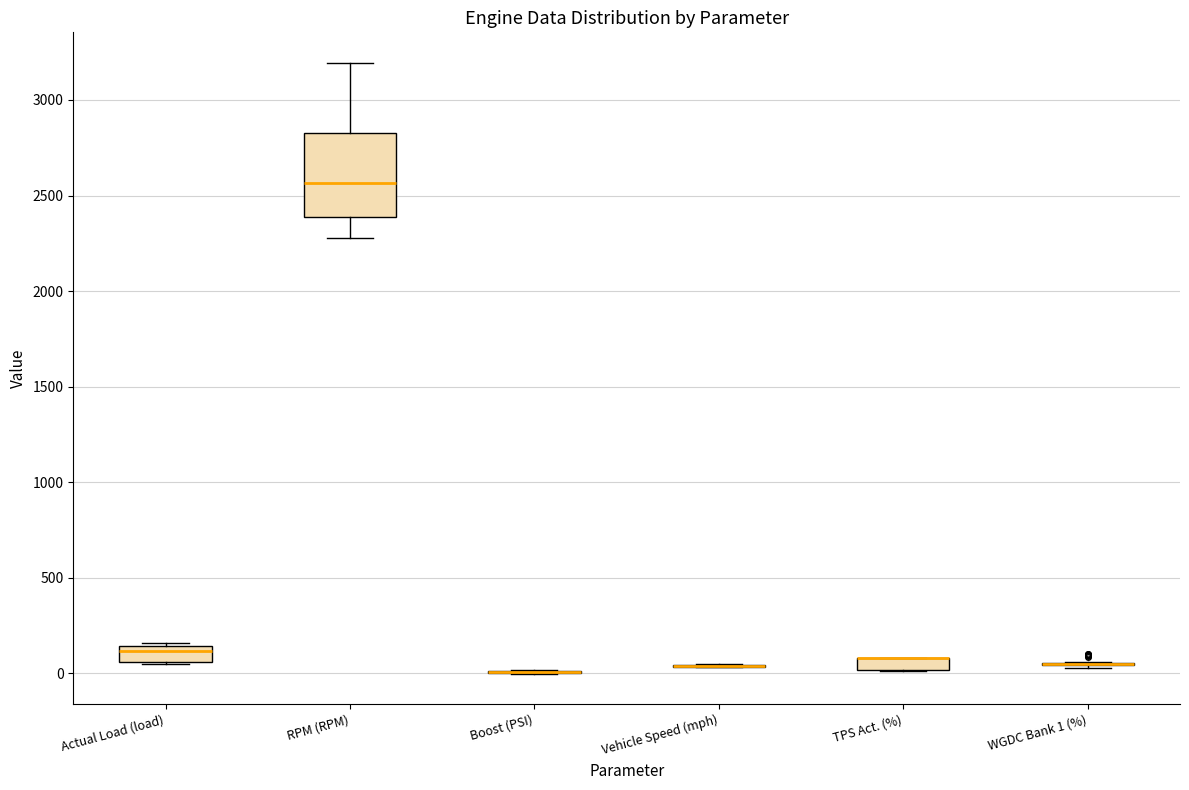

Where does the median line of the box for Actual Load (load) sit on the y-axis? The values are not printed on the chart, so give them approximately, as read against the axis.

100